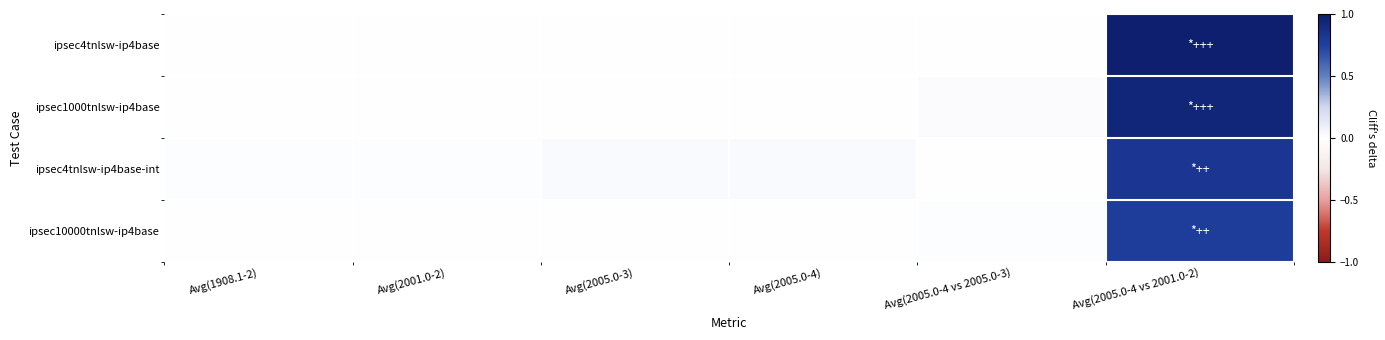

At how many categories does at least one series exceed 0?

6